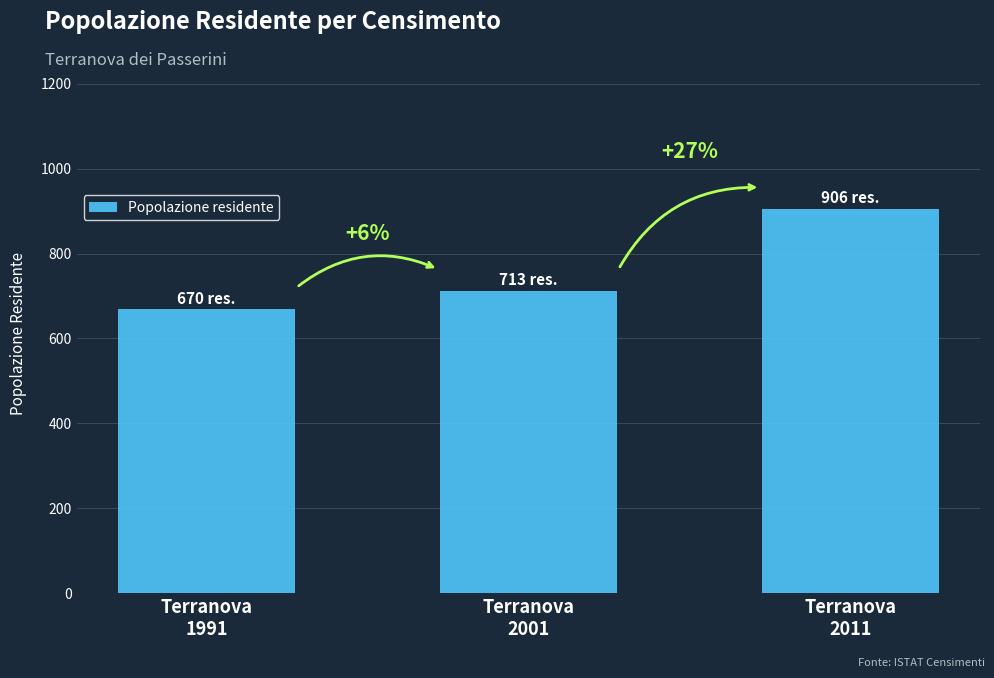

Which has a higher value, Terranova
2011 or Terranova
1991?

Terranova
2011